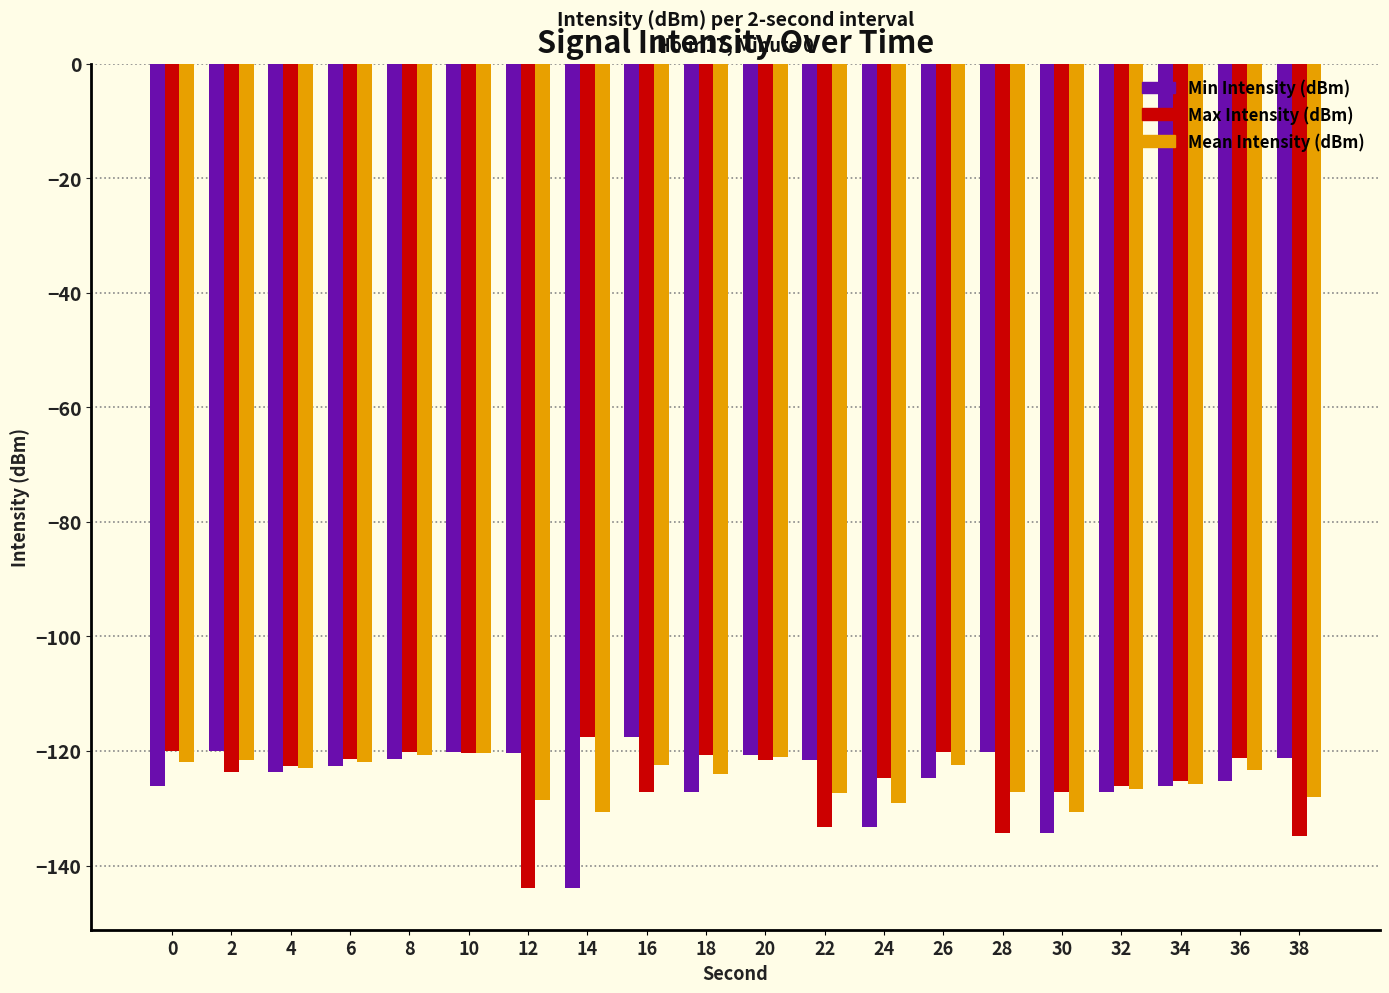

Rank the series at 12 from highest to lowest value.

Min Intensity (dBm), Mean Intensity (dBm), Max Intensity (dBm)